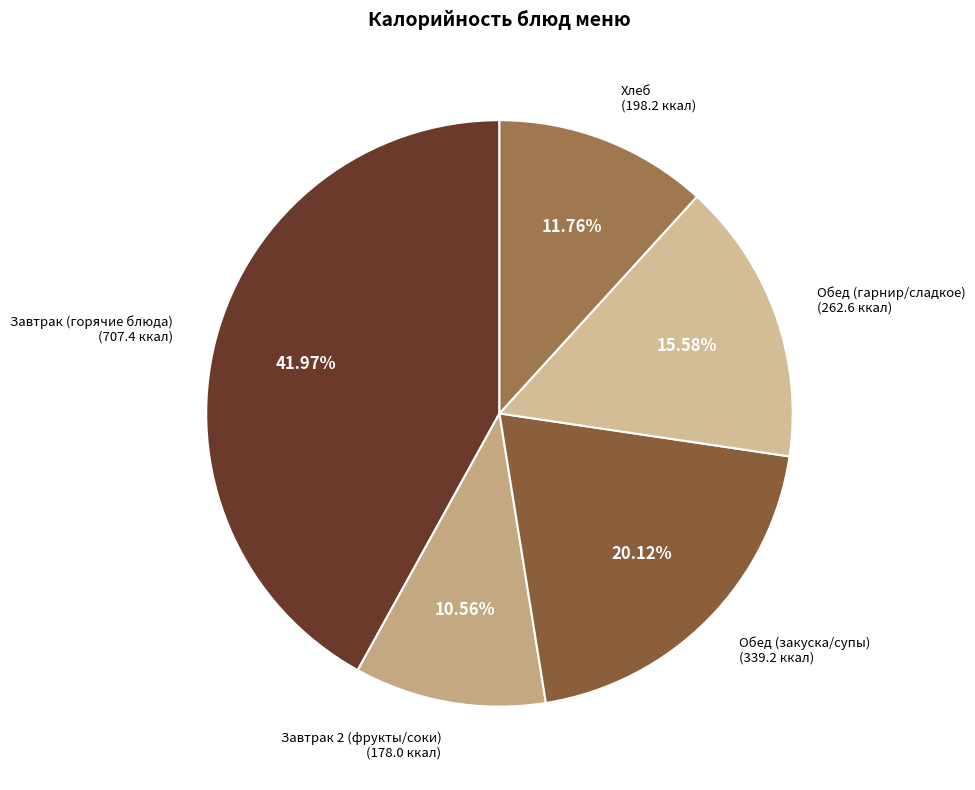

Combined, do Завтрак 2 (фрукты/соки) (178.0 ккал) and Обед (гарнир/сладкое) (262.6 ккал) account for over 50%?

No